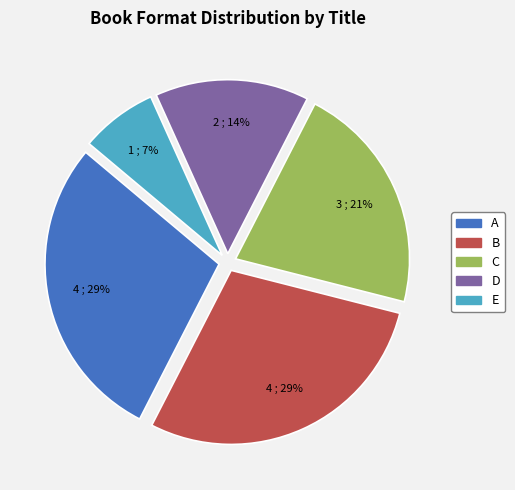

To the nearest percent, what percentage of the pie is B?

29%